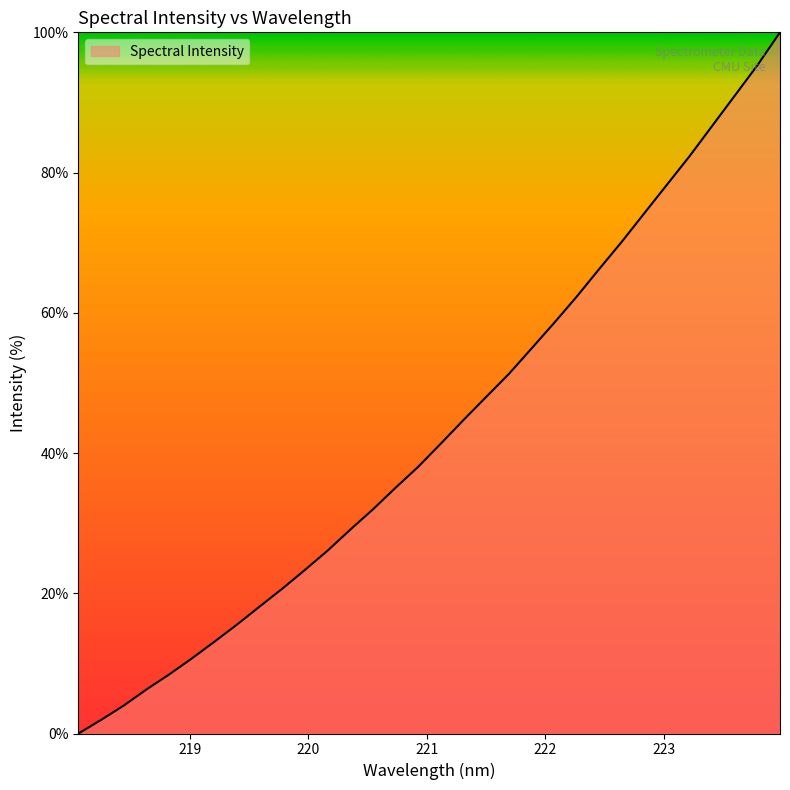

True or false: there are more than 0 points higher than both neighbors.

False